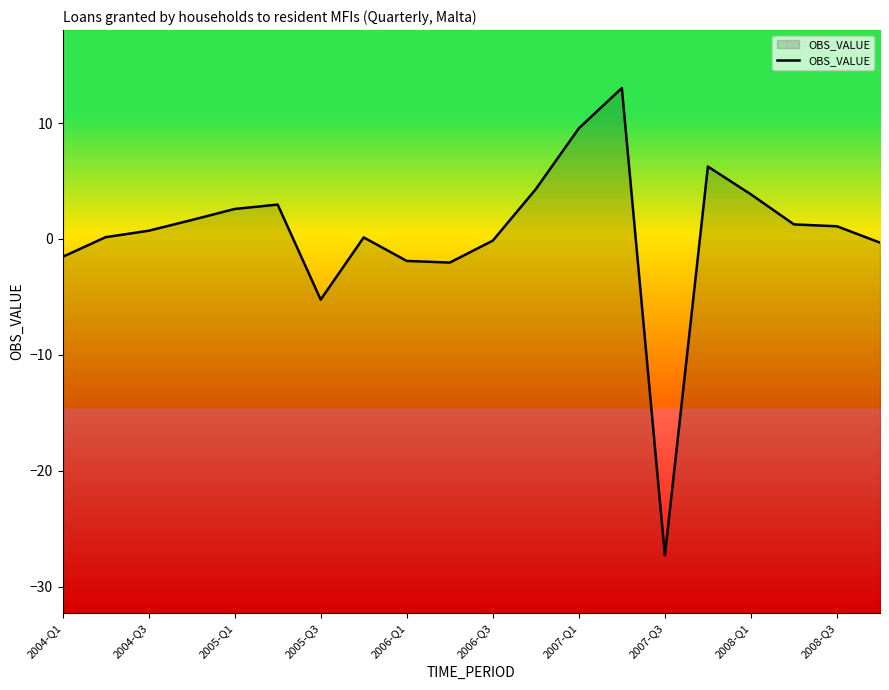

Count the number of categories in the chart.

20